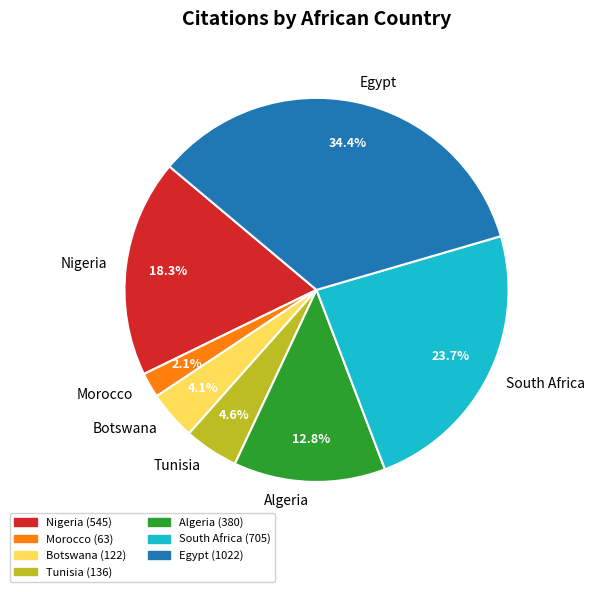

Is there any slice that represents more than half of the pie?

No